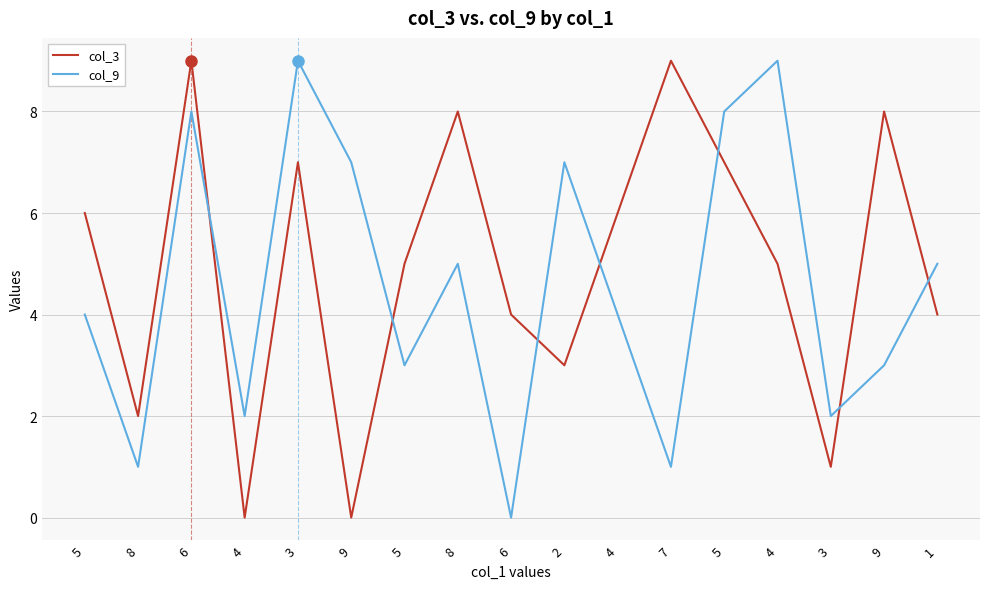

Is this an area chart (filled region under the line)?

No